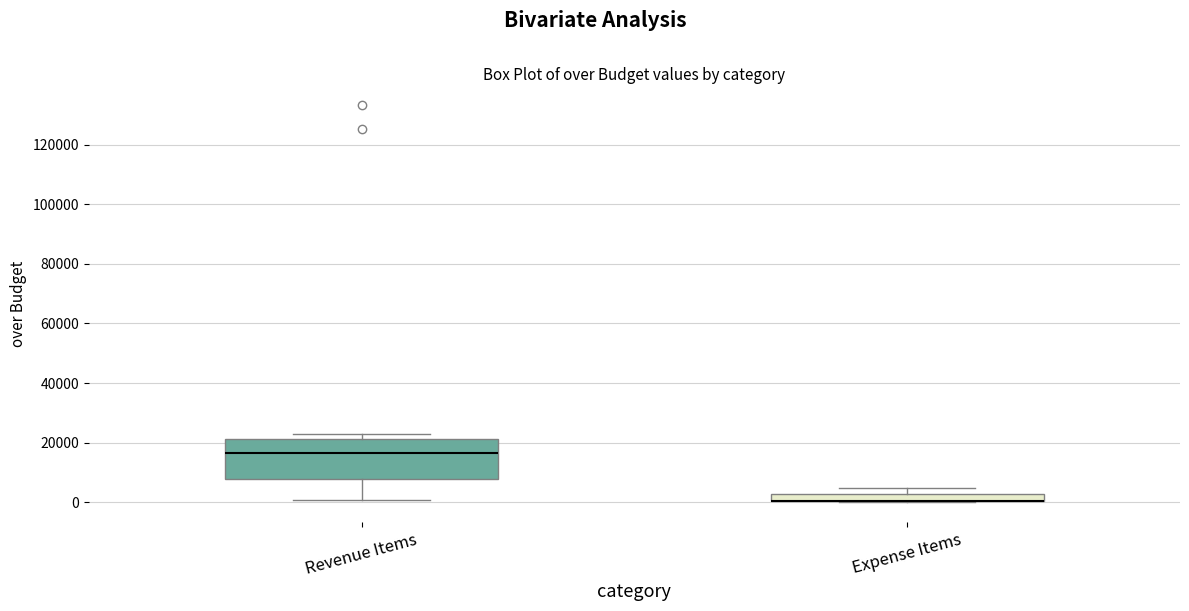

Where does the upper whisker of the box for Expense Items end on the y-axis? The values are not printed on the chart, so give them approximately, as read against the axis.

4000